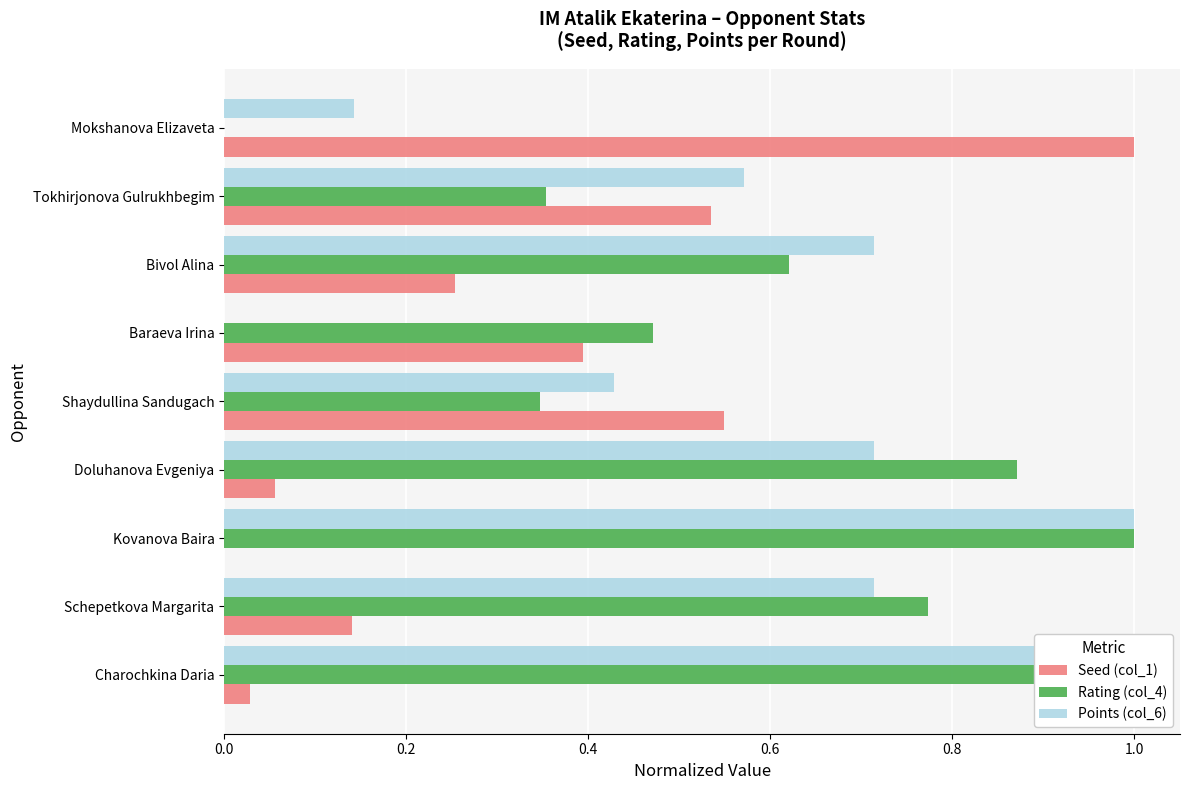

Reading left to right, transcribe all the data shown in this chart.

Seed (col_1): 1.0	0.5	0.3	0.4	0.5	0.1	0.0	0.1	0.0
Rating (col_4): 0.0	0.4	0.6	0.5	0.3	0.9	1.0	0.8	0.9
Points (col_6): 0.1	0.6	0.7	0.0	0.4	0.7	1.0	0.7	1.0